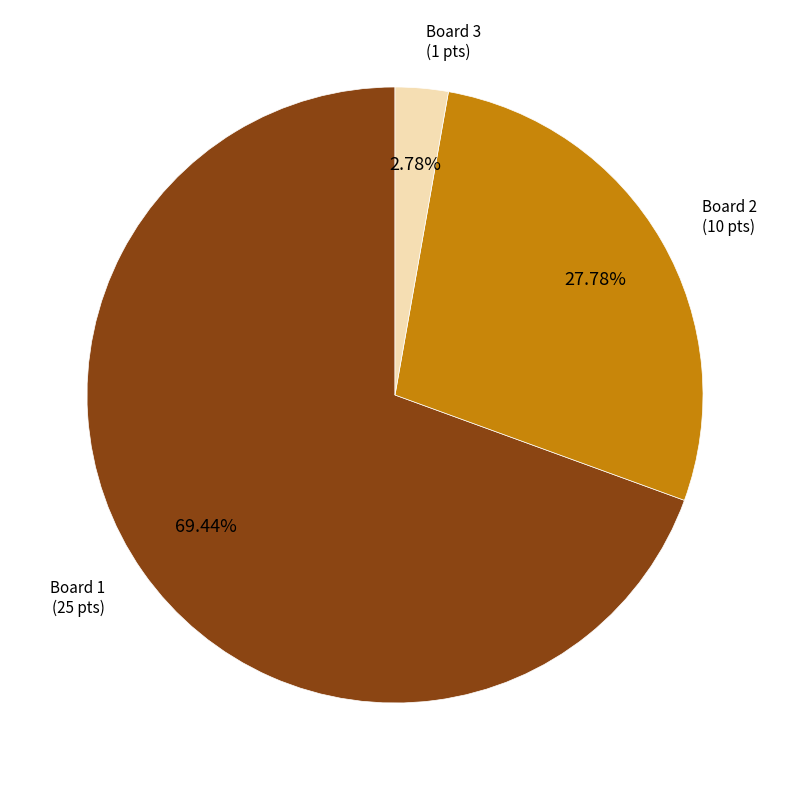

Is there a majority slice in this chart?

Yes